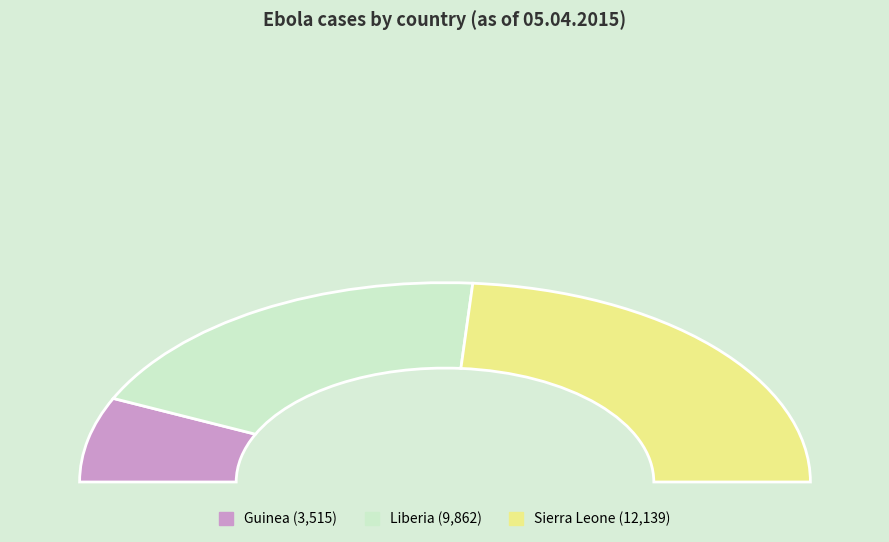

Is it true that Sierra Leone is 48% of the pie?

True